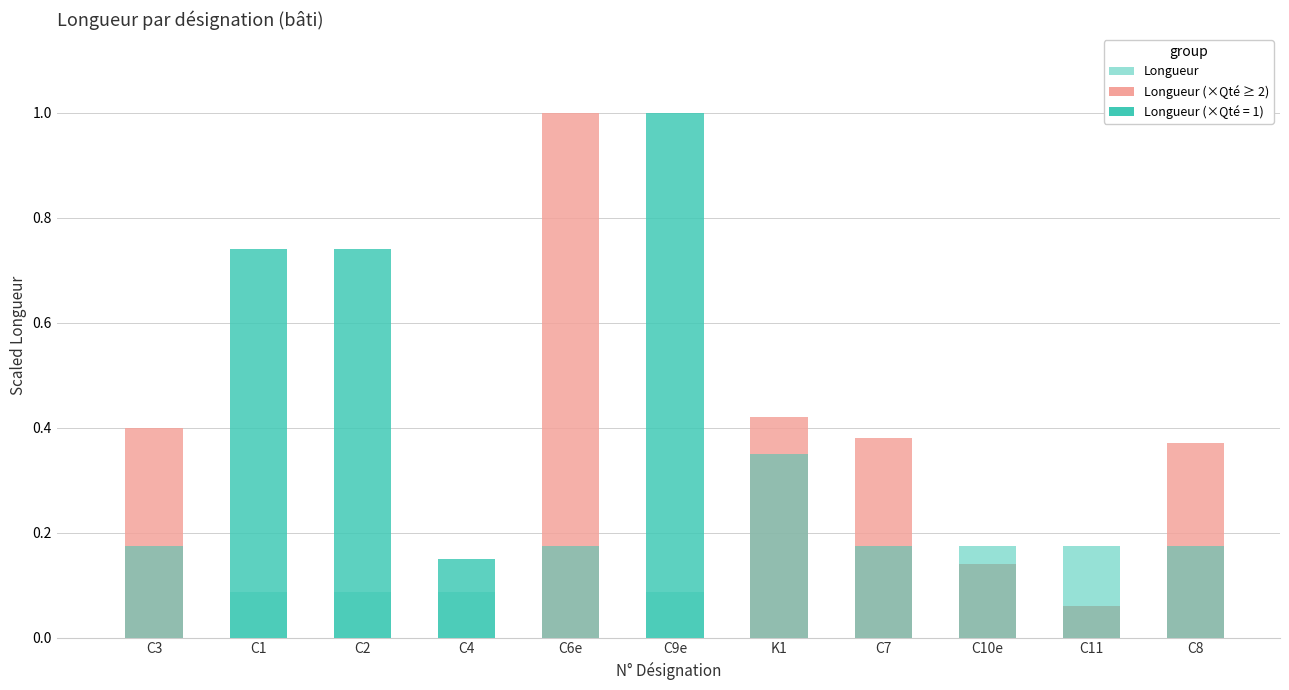

The value at C11 is 0.2. True or false?

True